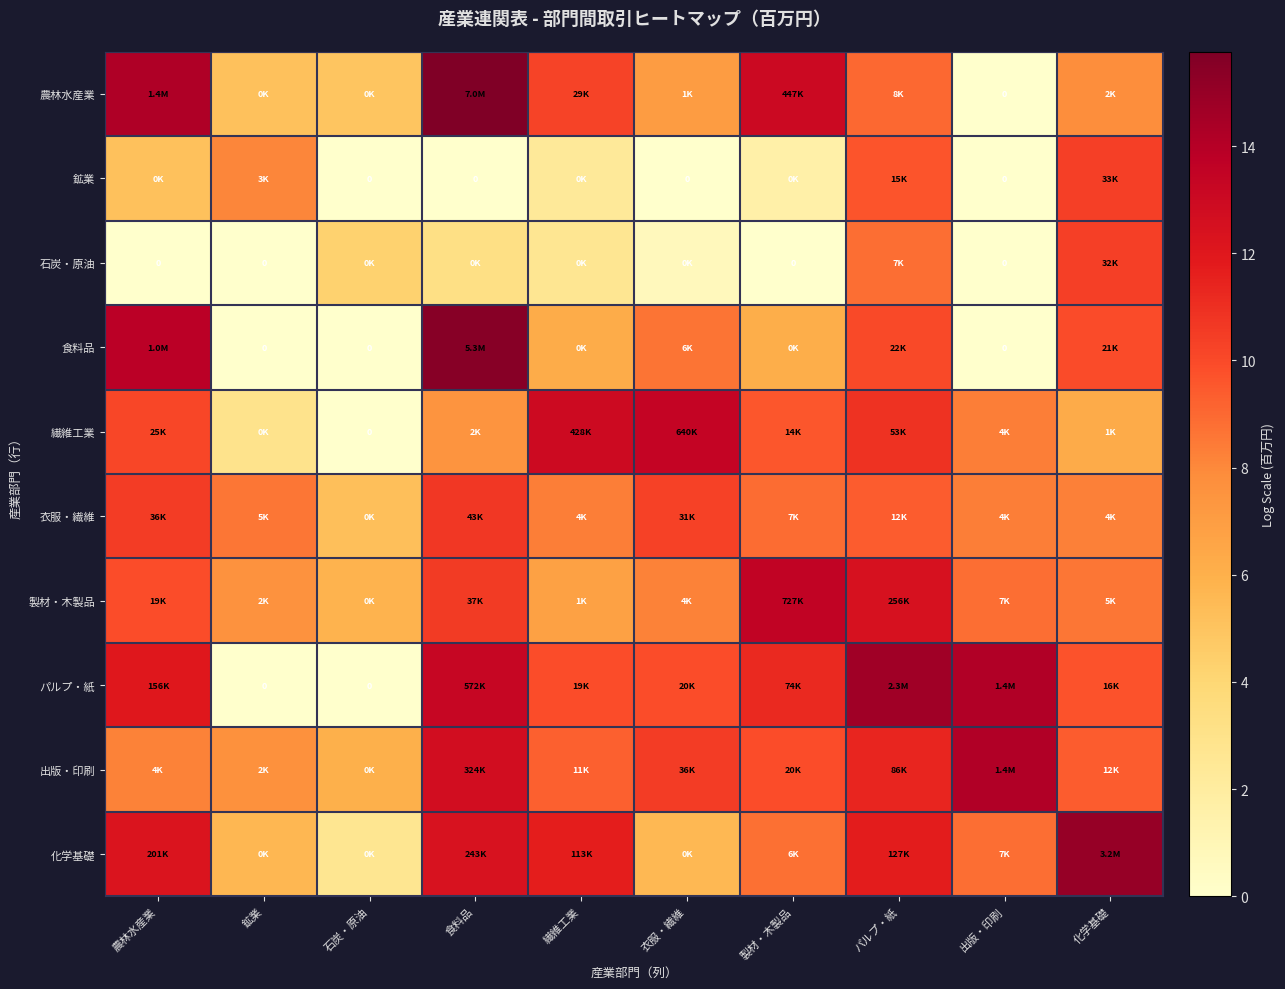

Which label corresponds to the largest value in the chart?

食料品